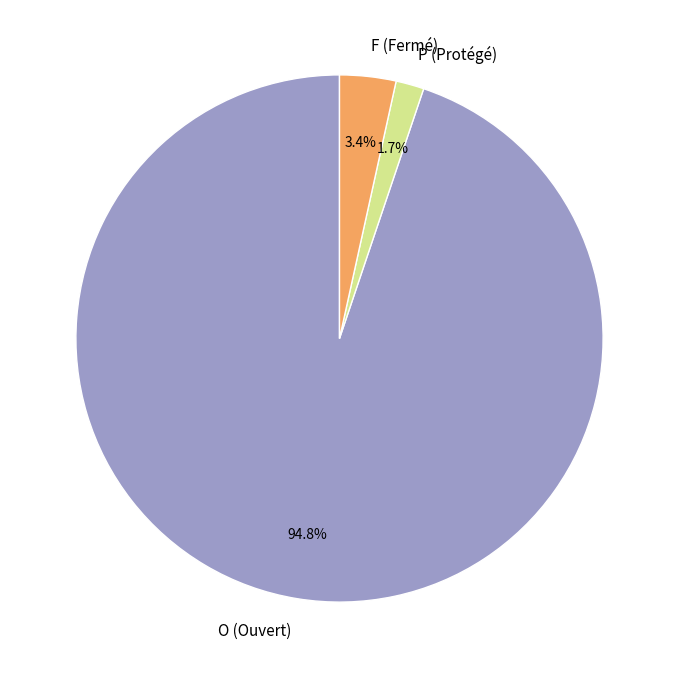

How many segments does this pie chart have?

3